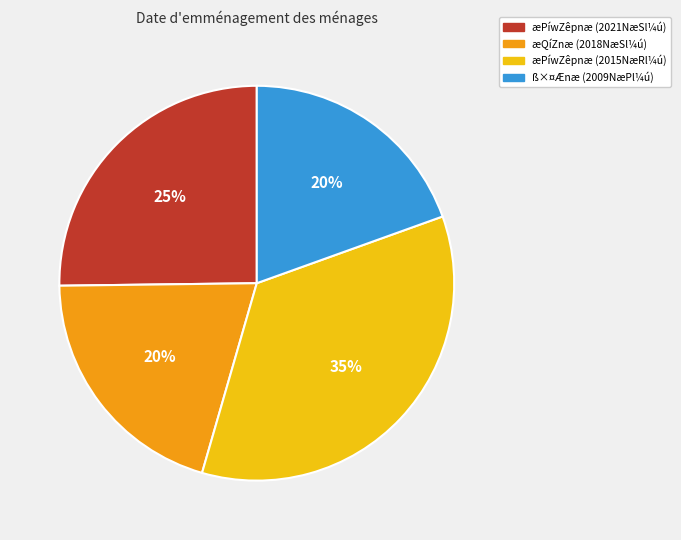

Is there a majority slice in this chart?

No